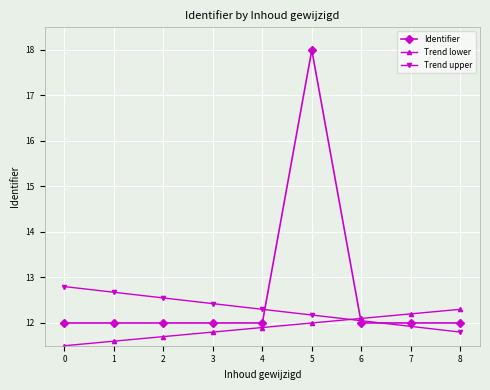

True or false: Identifier has a value of 12.0 at 1.

True